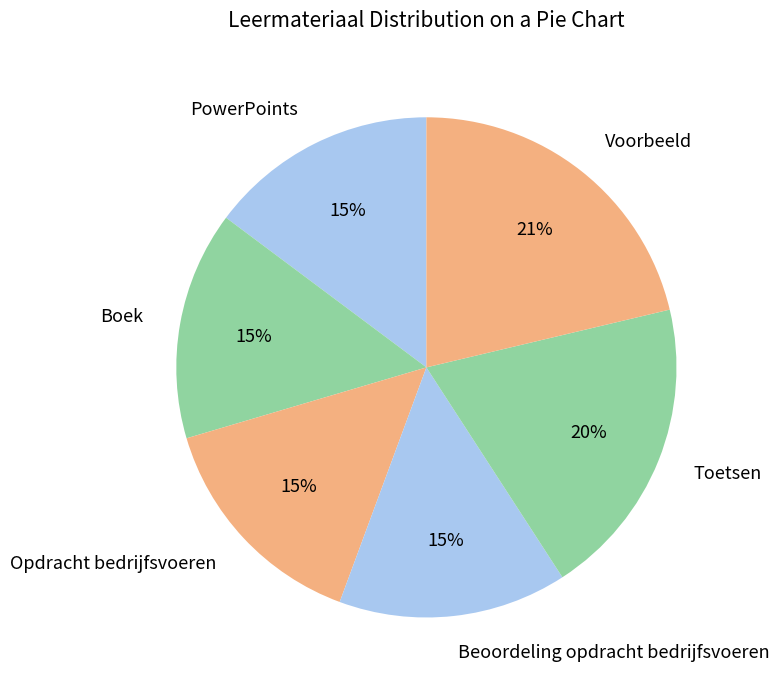

Is the sum of Voorbeeld and PowerPoints greater than half?

No